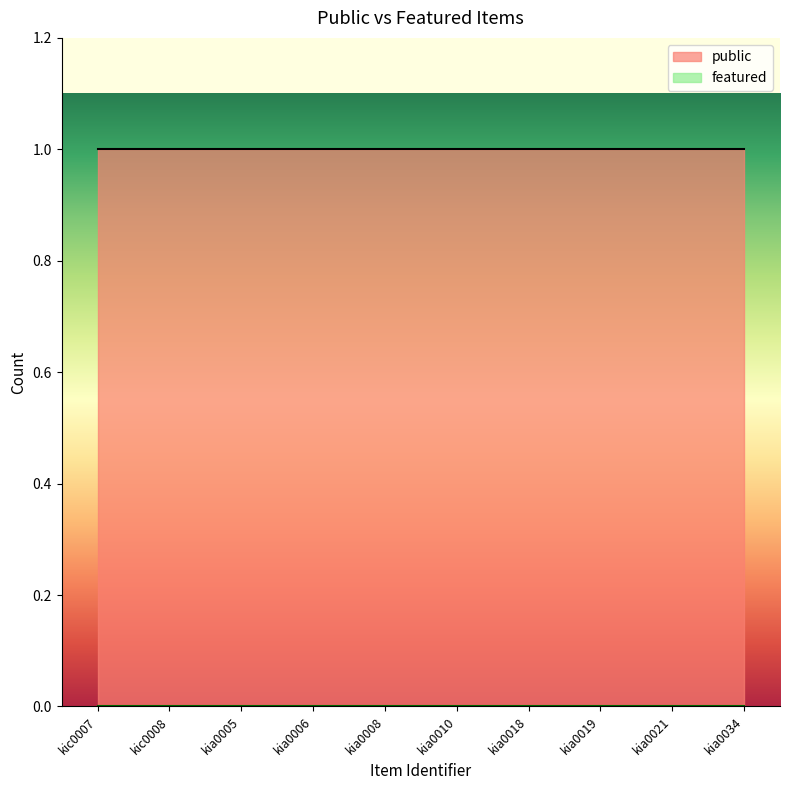

What is the sum of the public values at kia0008 and kia0018?

2